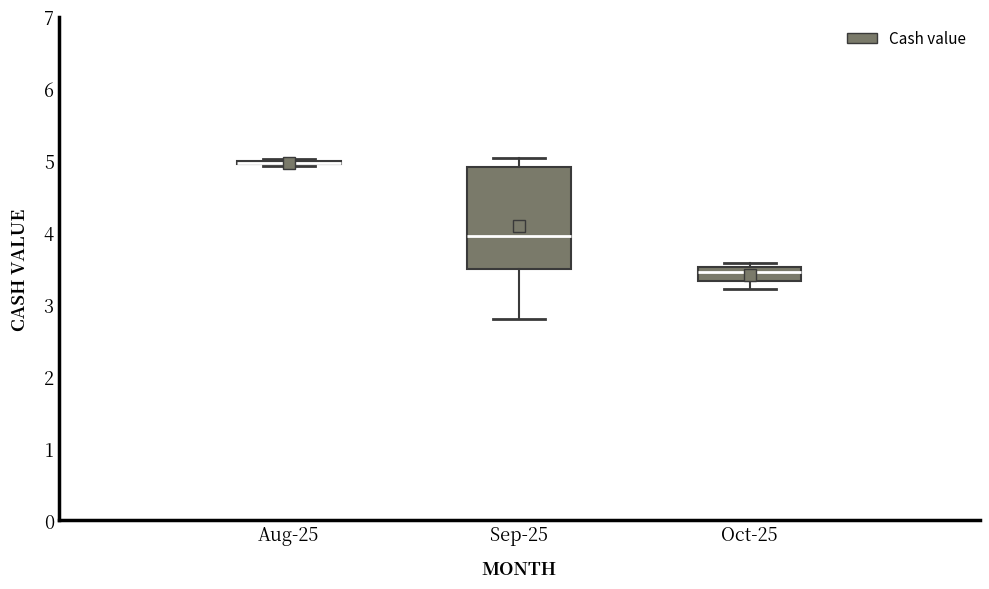

Comparing the boxes themselves (not the whiskers), which one is the tallest?

Sep-25